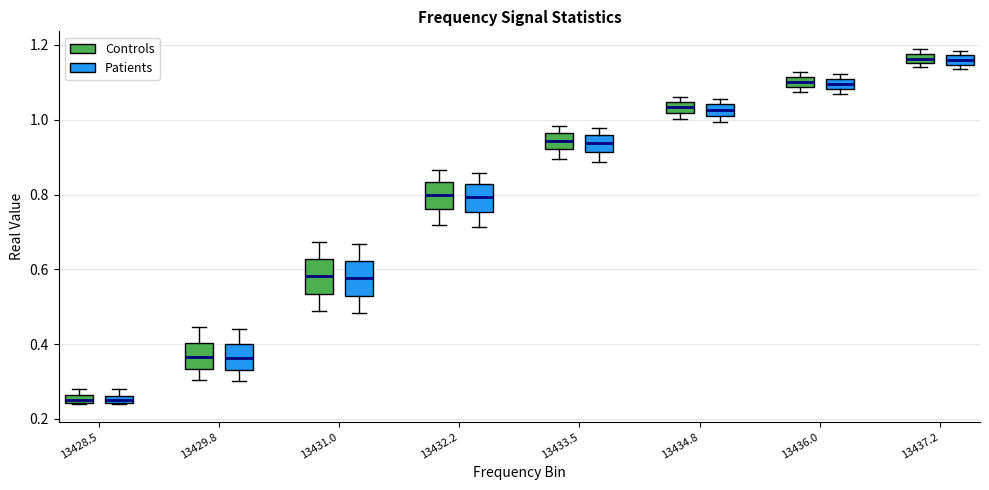

Where does the upper whisker of the box for 13431.0 (Controls) end on the y-axis? The values are not printed on the chart, so give them approximately, as read against the axis.

0.68